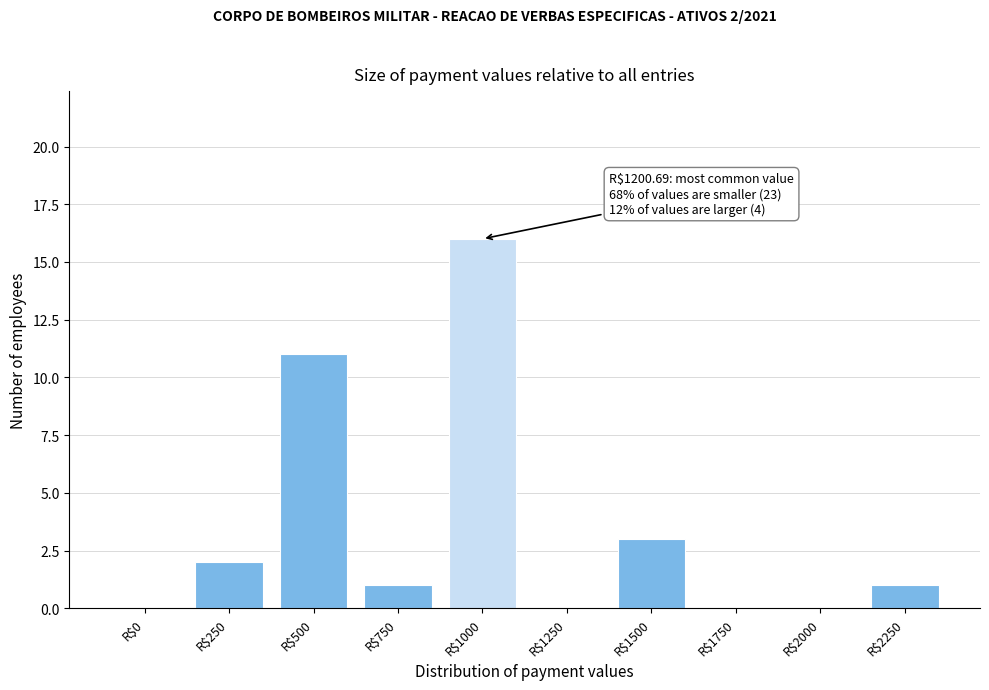

What is the sum of all values?

34